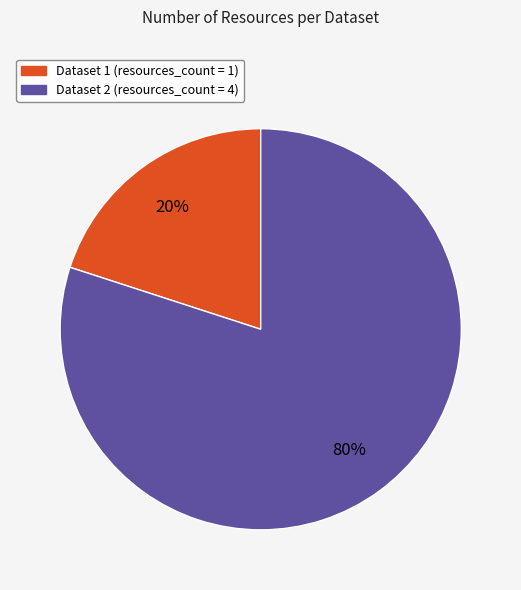

To the nearest percent, what is the difference between the Dataset 2 (resources_count = 4) and Dataset 1 (resources_count = 1) slice percentages?

60%